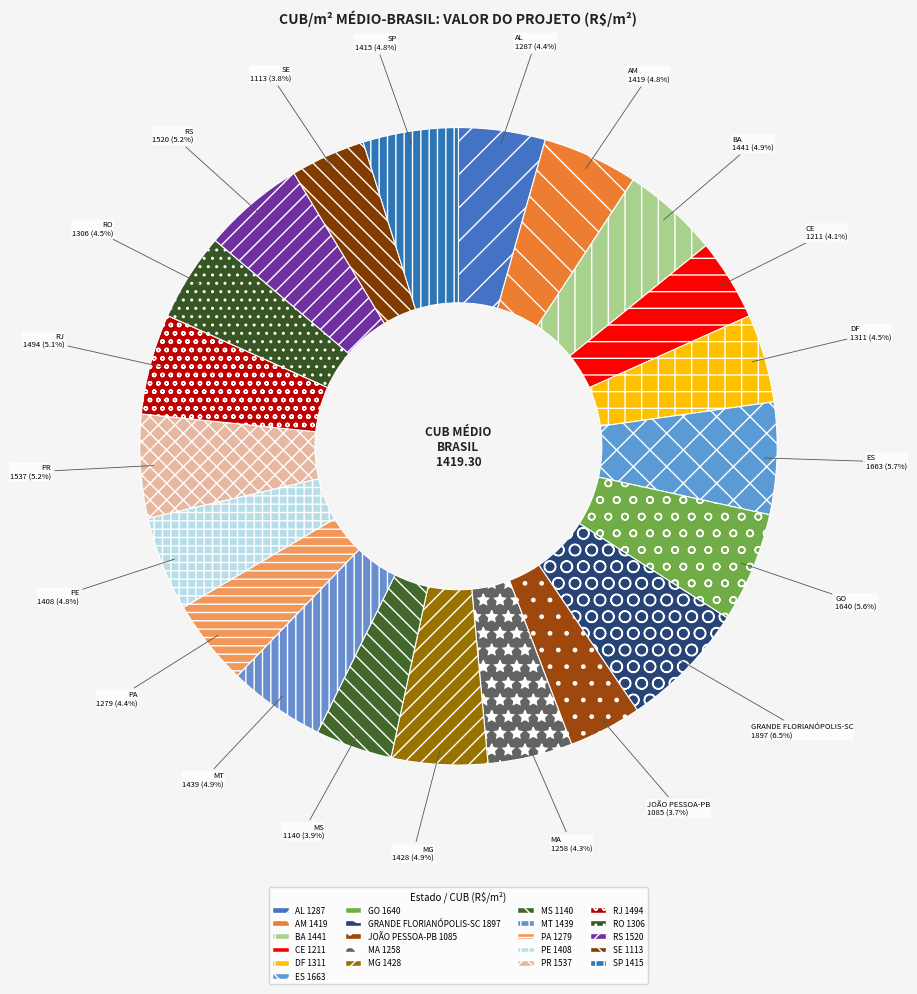

Which slice is the smallest?

SINDUSCON-JOÃO PESSOA-PB